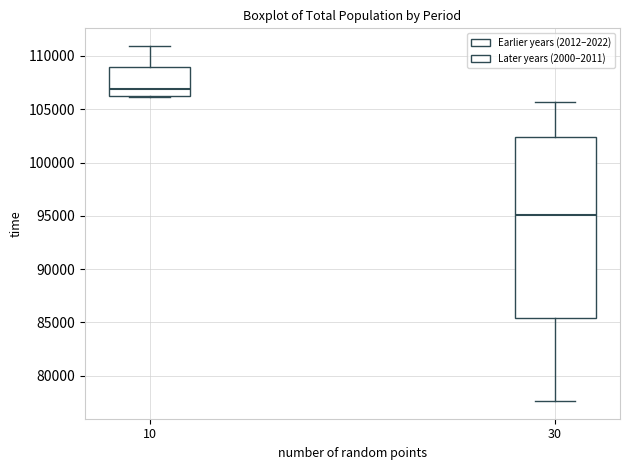

Which box is the tallest, from its lower edge to its upper edge?

30